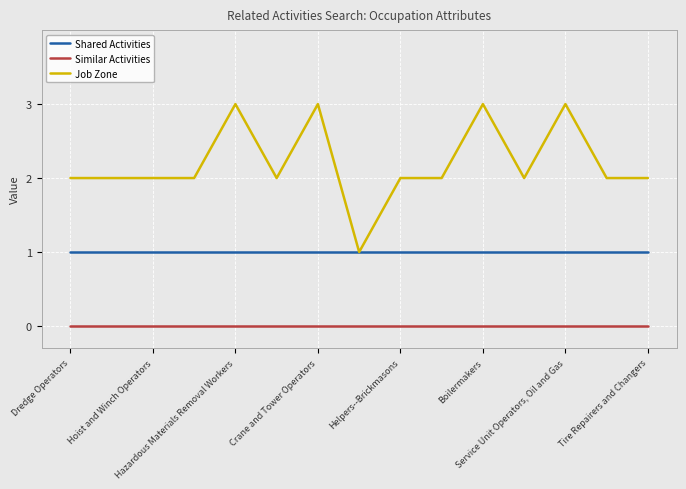

True or false: Shared Activities and Similar Activities cross at least once.

False